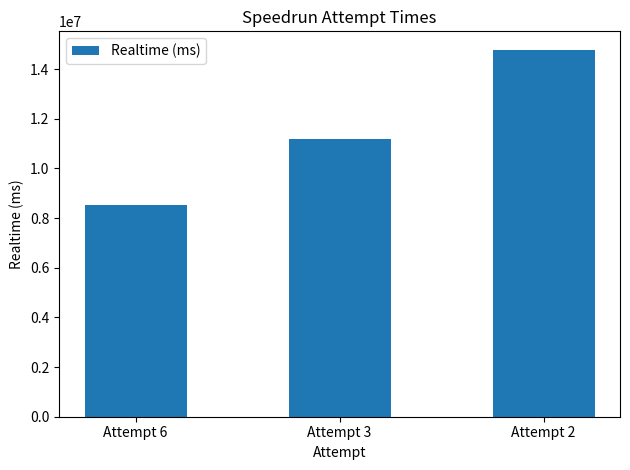

How many data points does each series have?

3